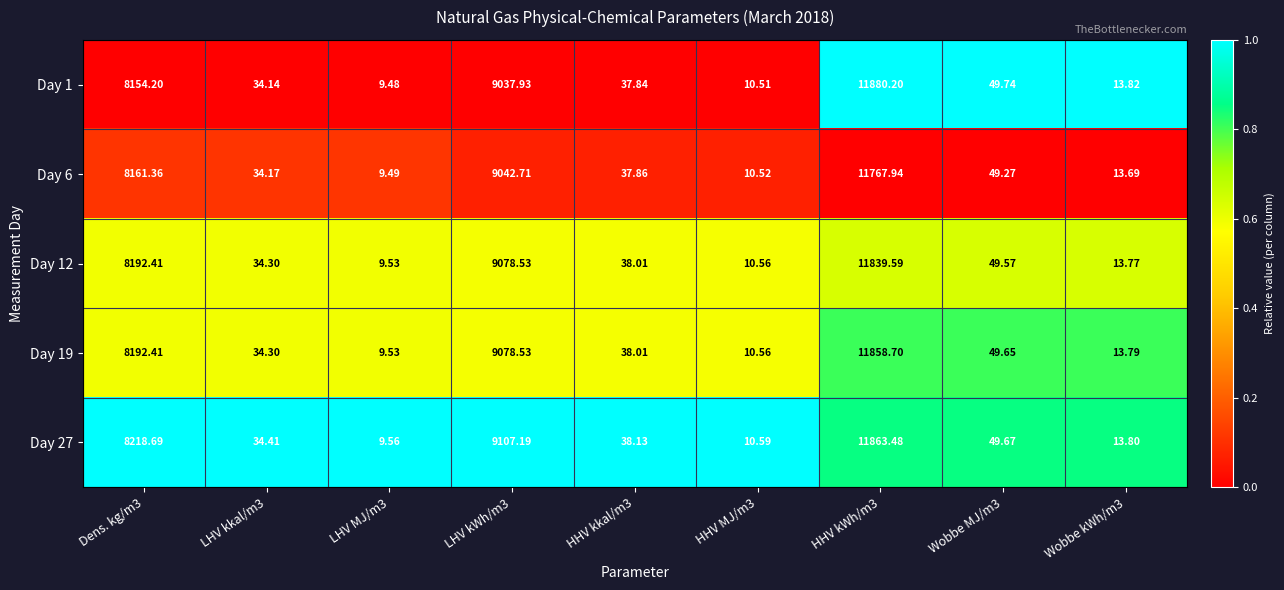

Is the value of Day 27 at LHV kkal/m3 greater than the value of Day 19 at HHV kkal/m3?

No